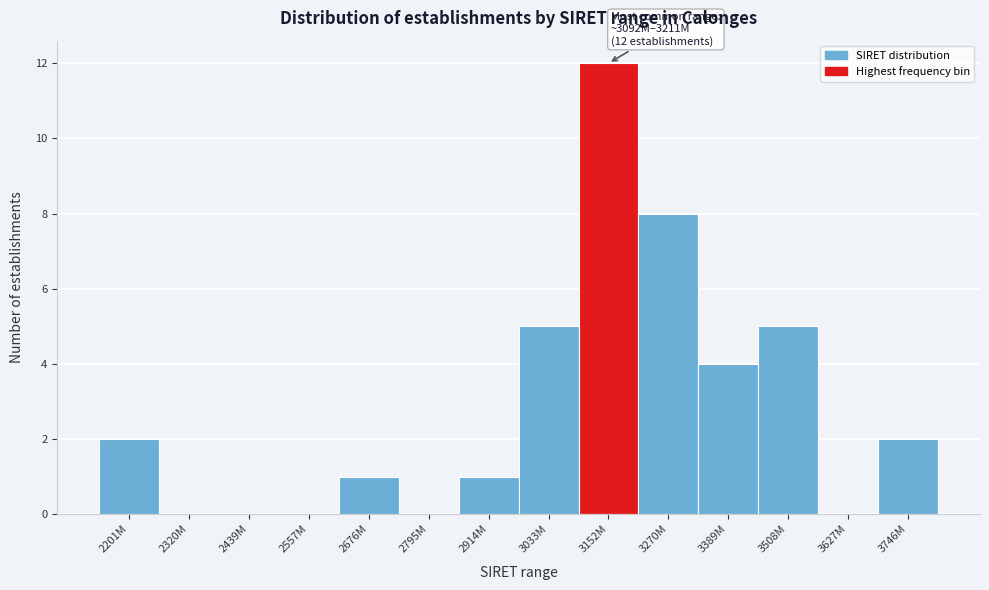

Reading right to left, list all the values displayed in this chart.

3746M=2	3627M=0	3508M=5	3389M=4	3270M=8	3152M=12	3033M=5	2914M=1	2795M=0	2676M=1	2557M=0	2439M=0	2320M=0	2201M=2